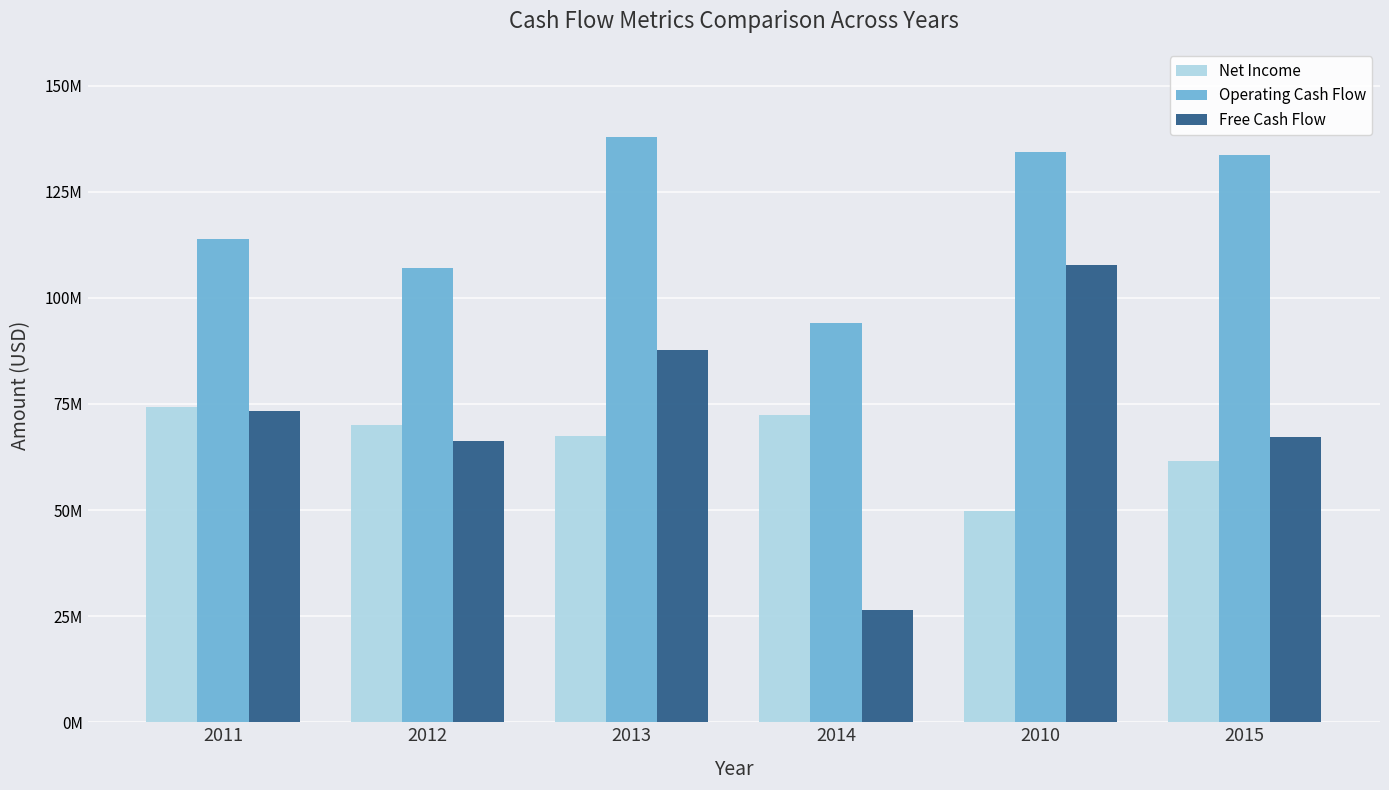

Does the chart contain any negative values?

No